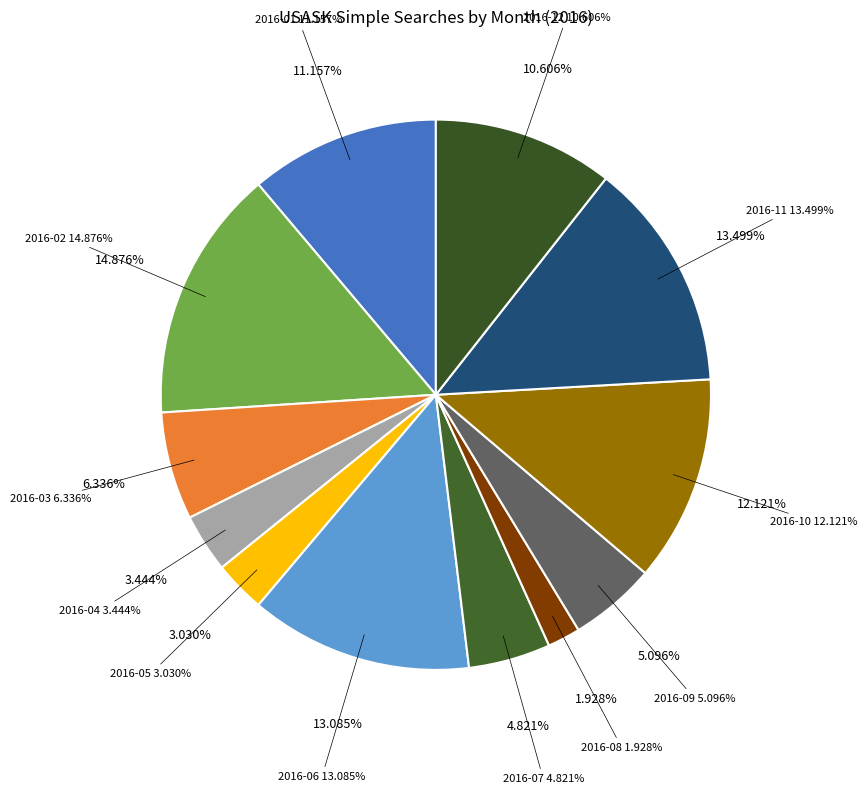

How much of the chart is everything except 2016-10?

87.9%